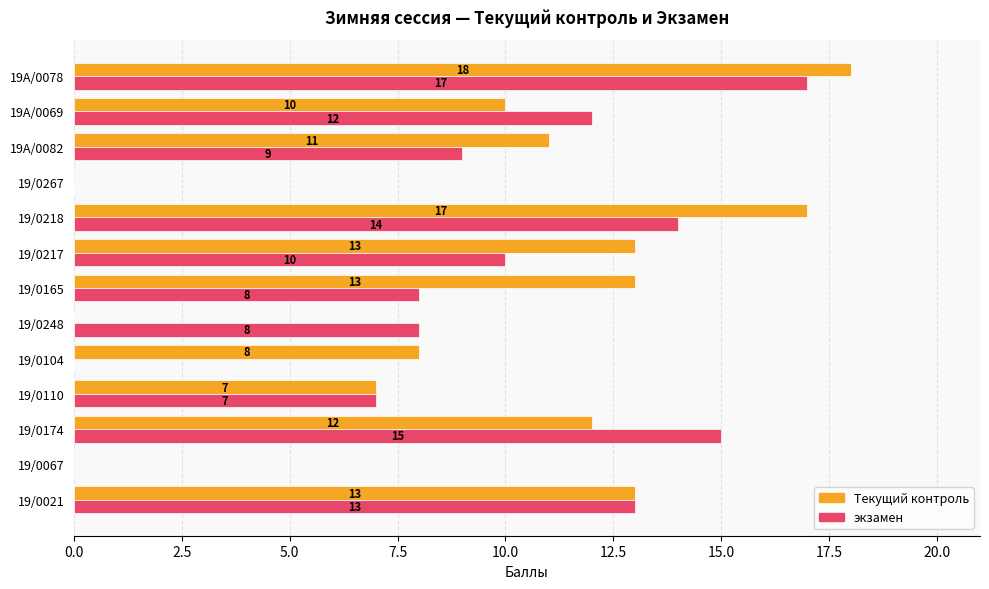

The value of экзамен at 19A/0082 is 6. True or false?

False